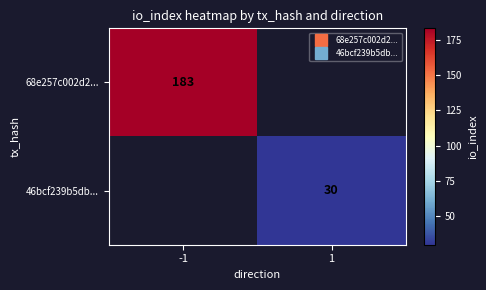

Is it true that 46bcf239b5db... equals 30.0 at 1?

True